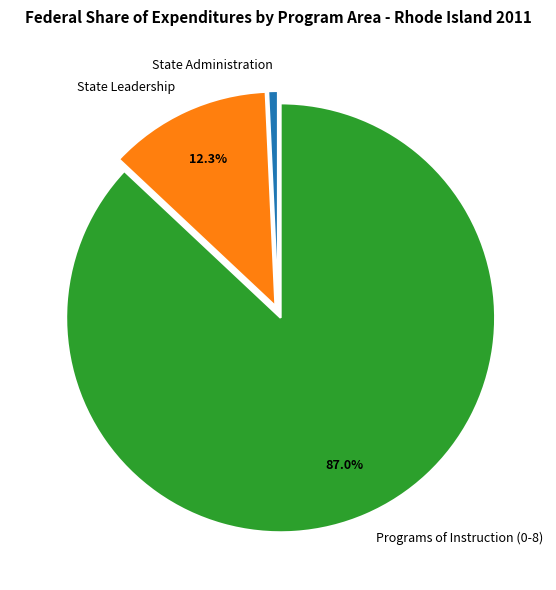

Which has a higher value, State Leadership or Programs of Instruction (0-8)?

Programs of Instruction (0-8)